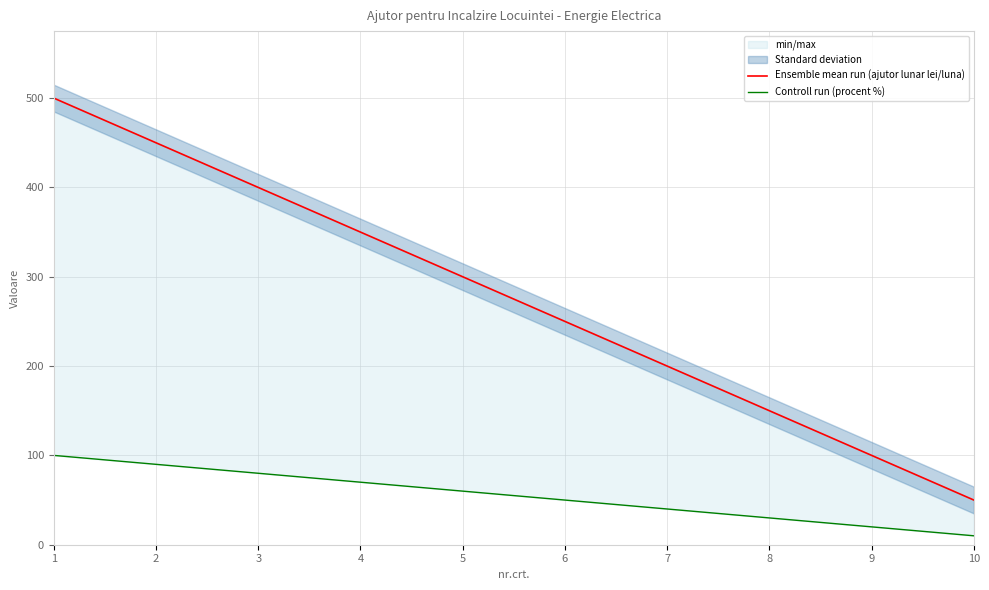

Is it true that Controll run (procent %) equals 14 at 7?

False